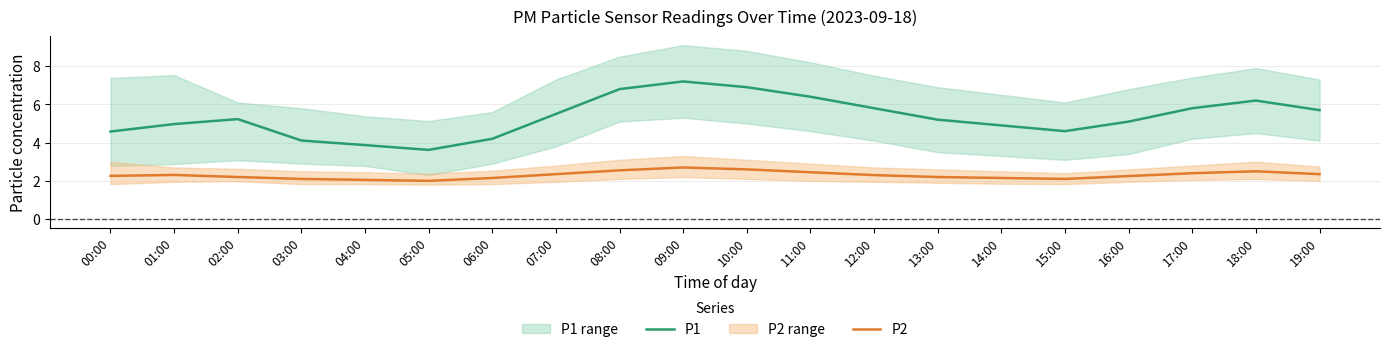

List the series in order of their peak value, lowest first.

P2, P1